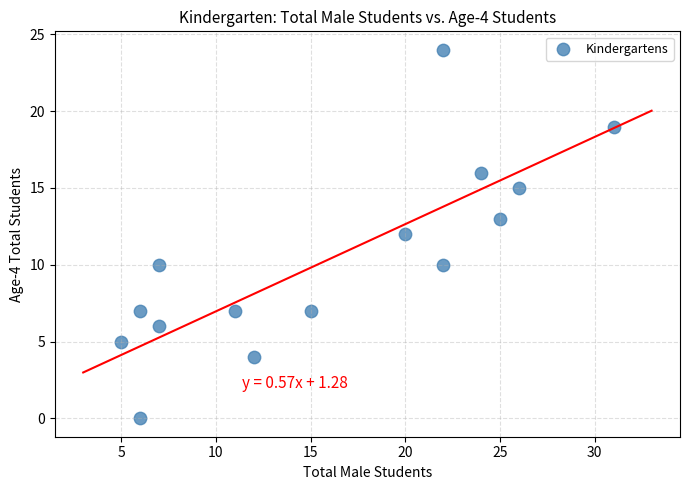

What is the range of X values (max minus min)?

26